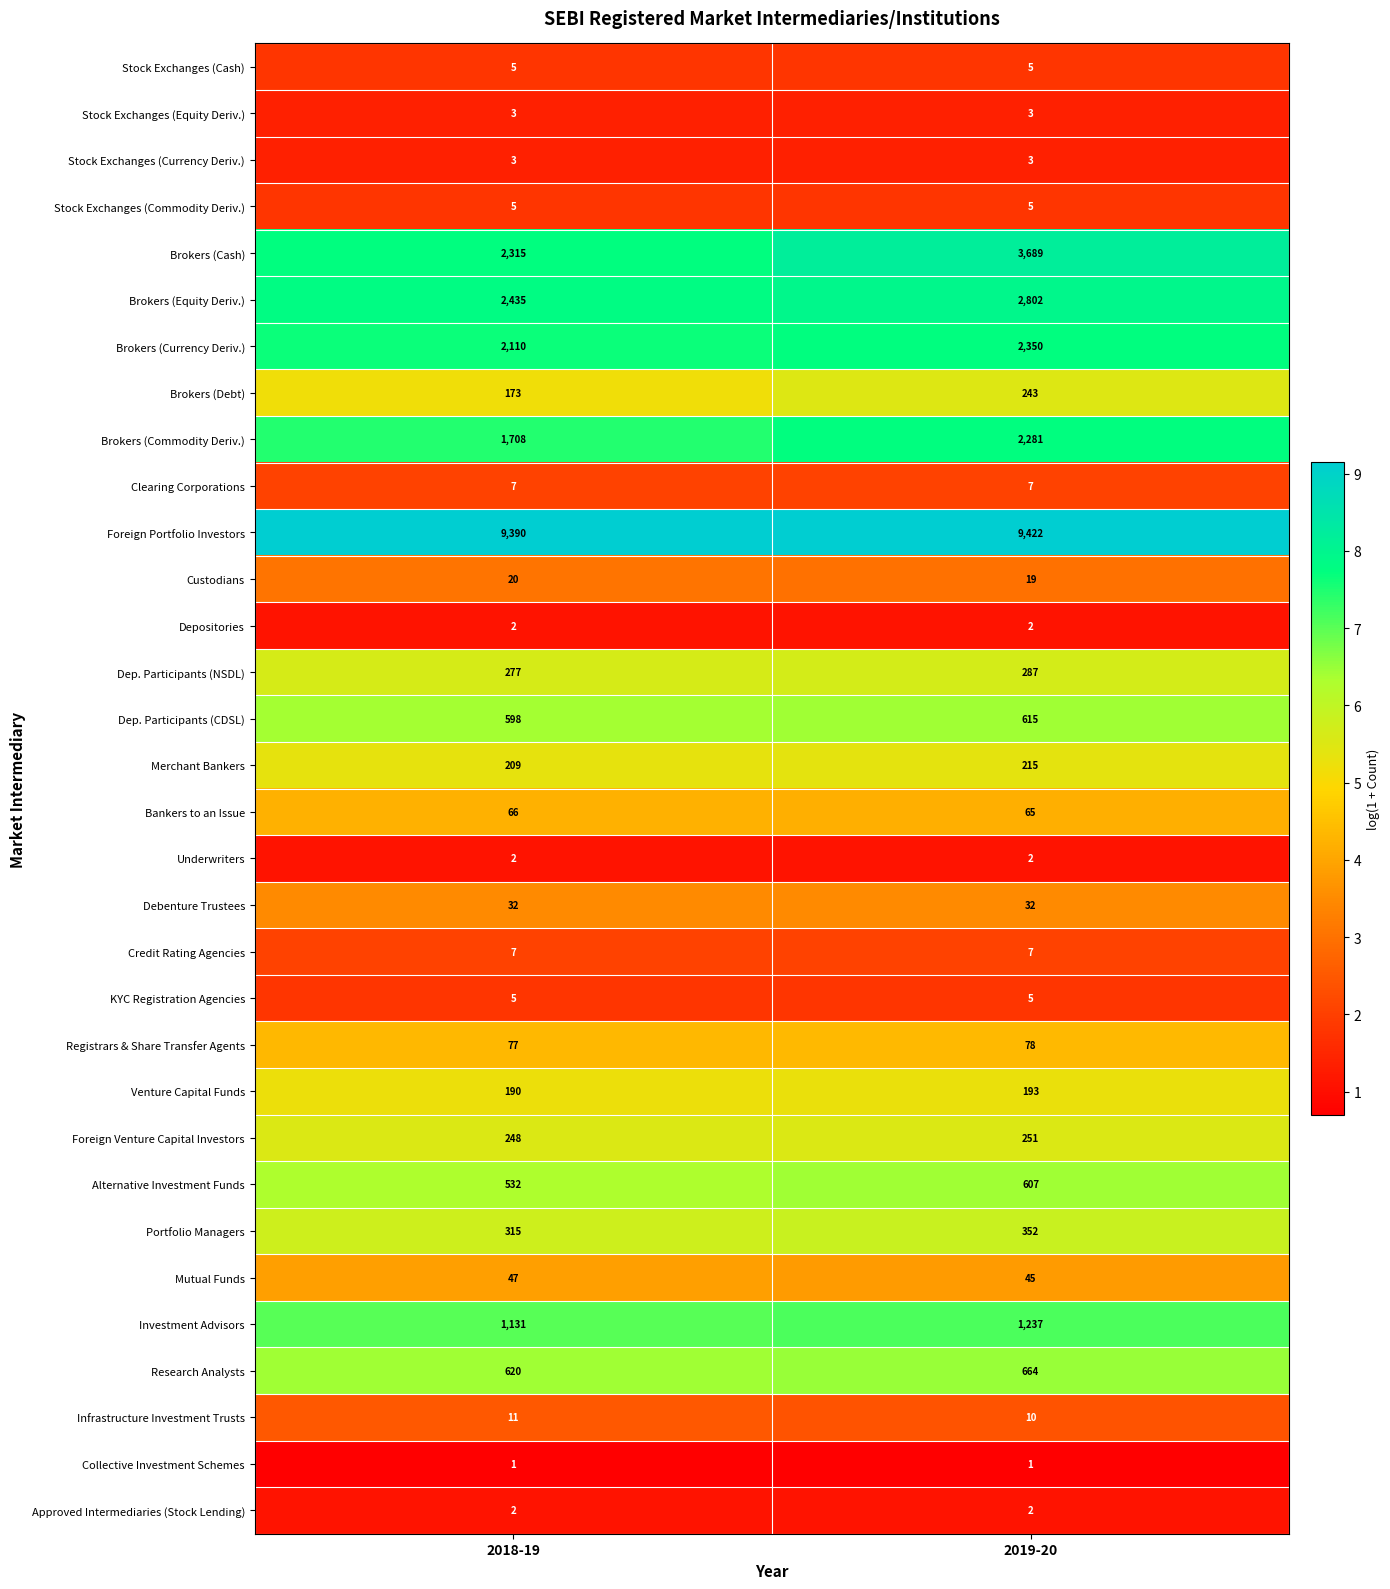

Rank the categories by Foreign Venture Capital Investors value from lowest to highest.

2018-19, 2019-20